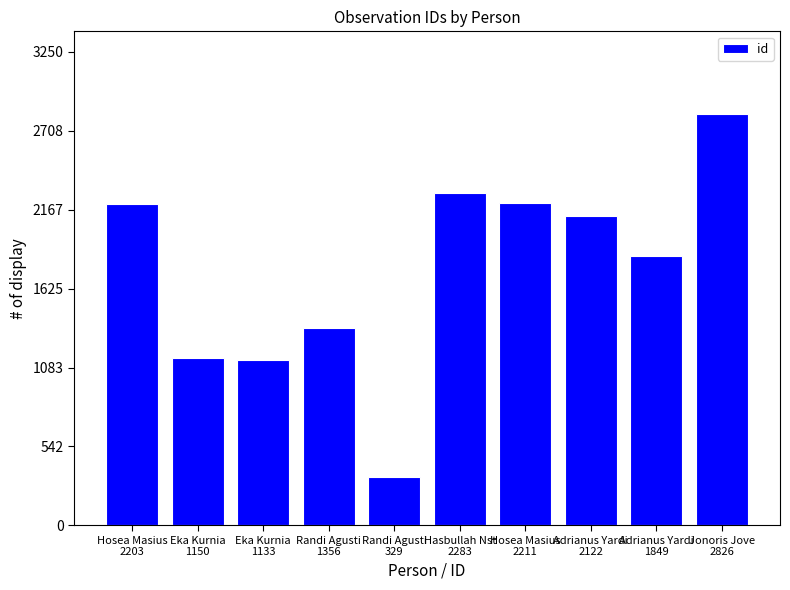

True or false: the data shows 329 at Randi Agusti
329.

True